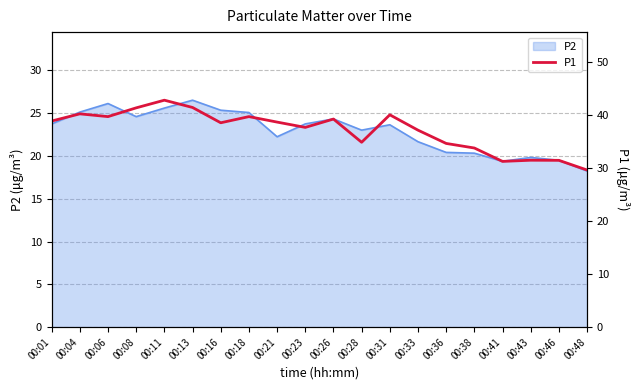

What is the difference between the second highest and minimum values?

11.8